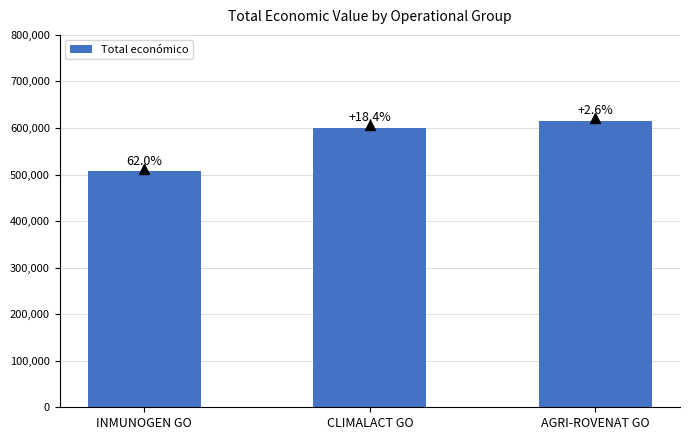

How many bars are there in total?

3